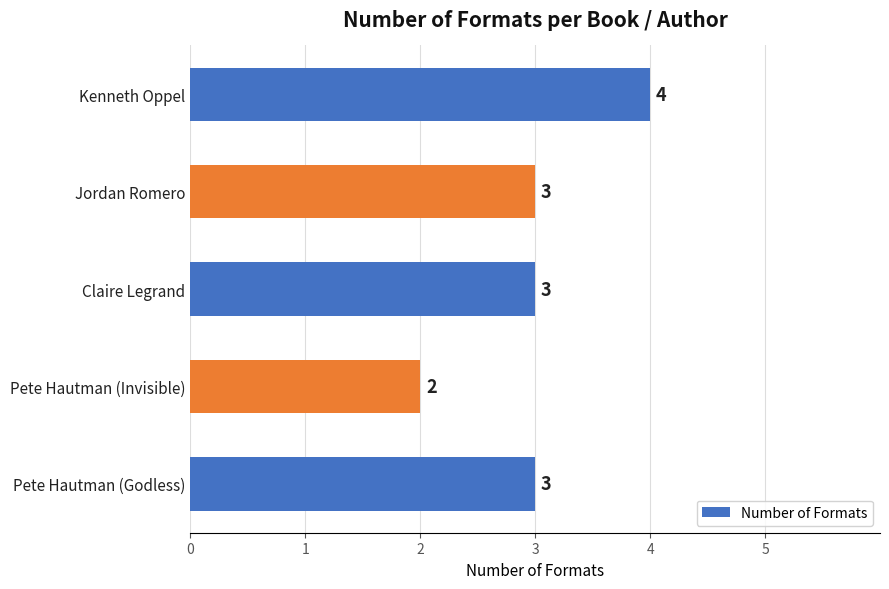

How many values are below 3?

1